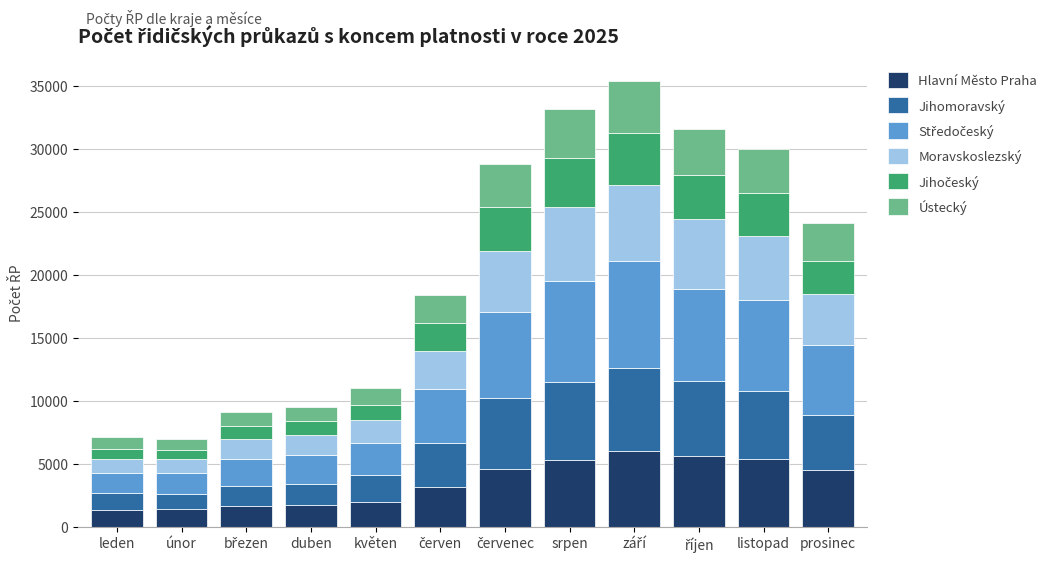

What is the total value across all series at únor?

6961